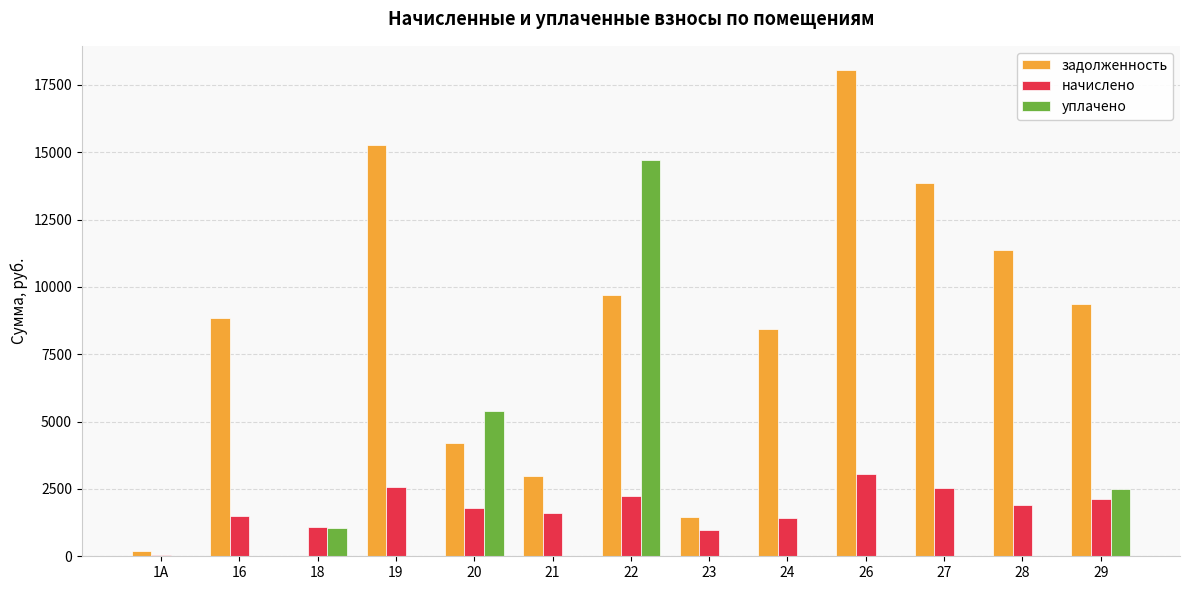

What is the sum of all задолженность values?

103712.4